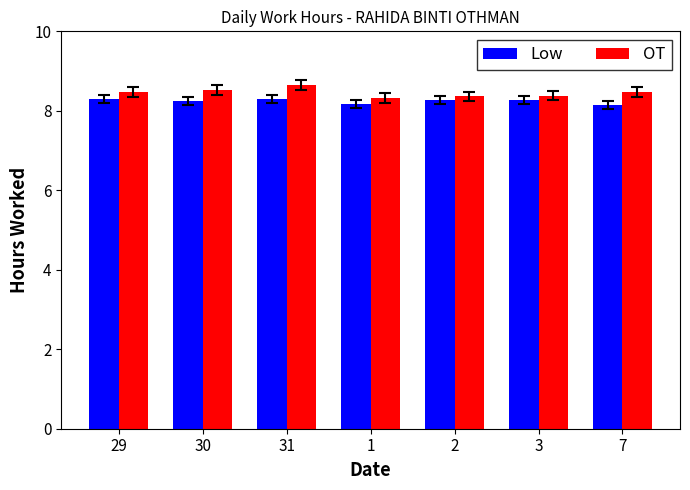

What is the difference between the Low values at 29 and 1?

0.1